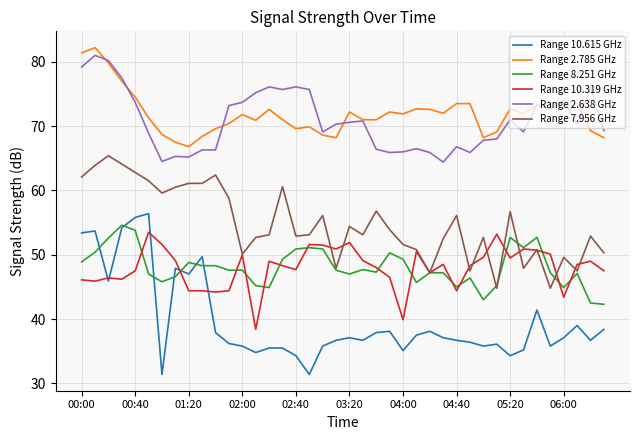

True or false: Range 7.956 GHz and Range 2.785 GHz intersect in this chart.

False